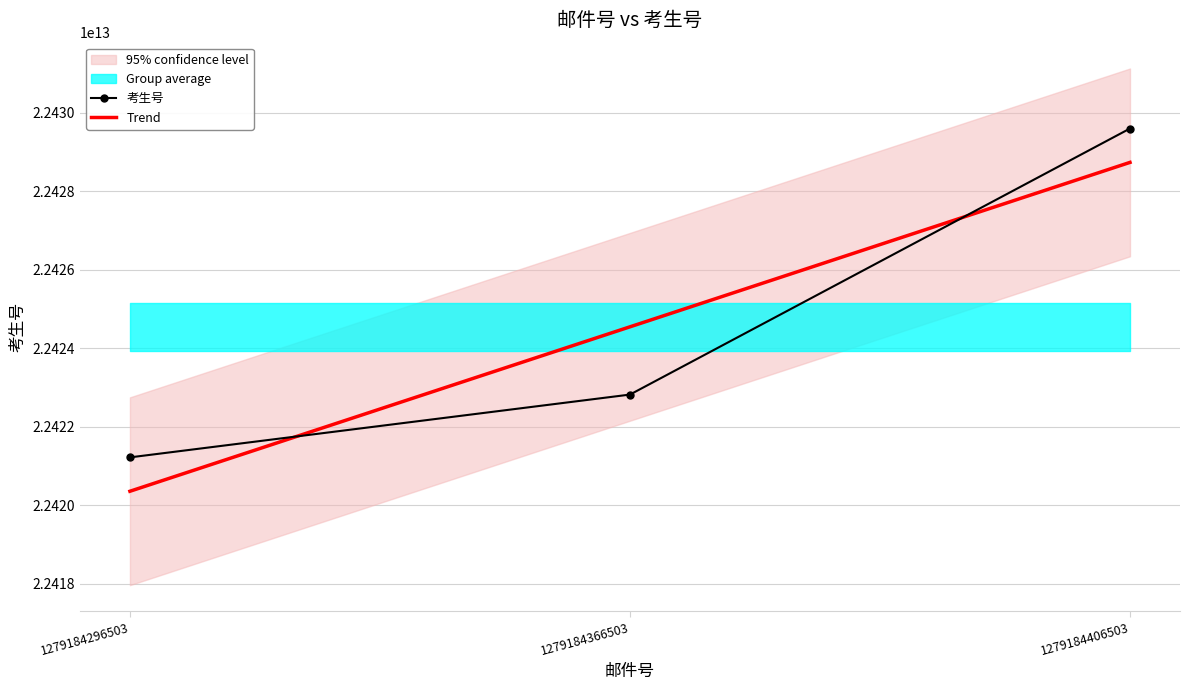

Reading left to right, what are all the values shown in this chart?

考生号: 22421223110087.0	22422823110077.0	22429601111962.0
Trend: 22420360109771.2	22424549110708.7	22428738111646.2